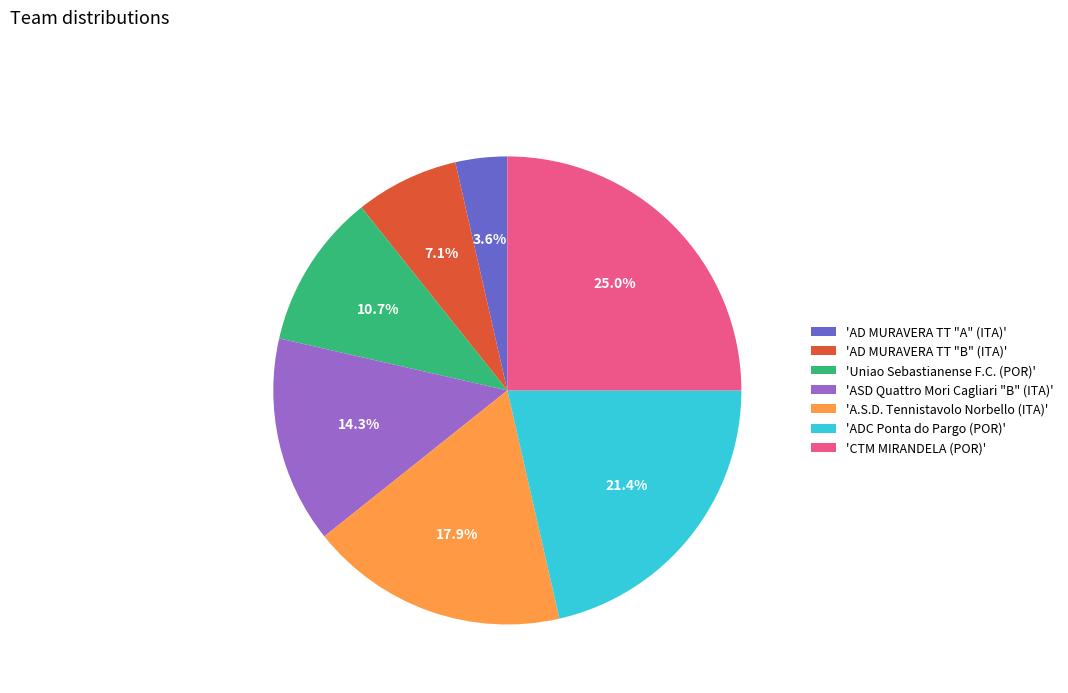

Count the number of slices in the pie.

7